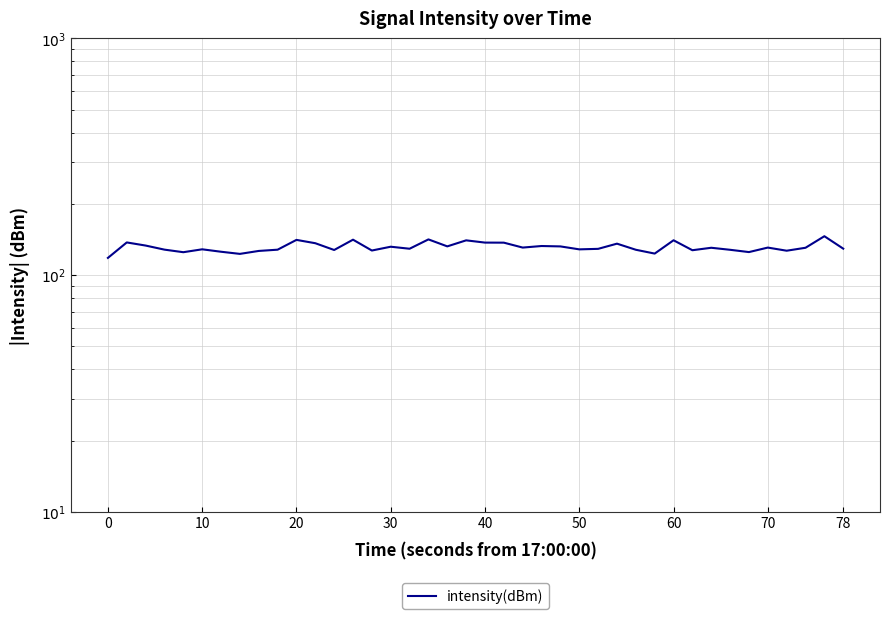

What is the sum of all values?

5247.2